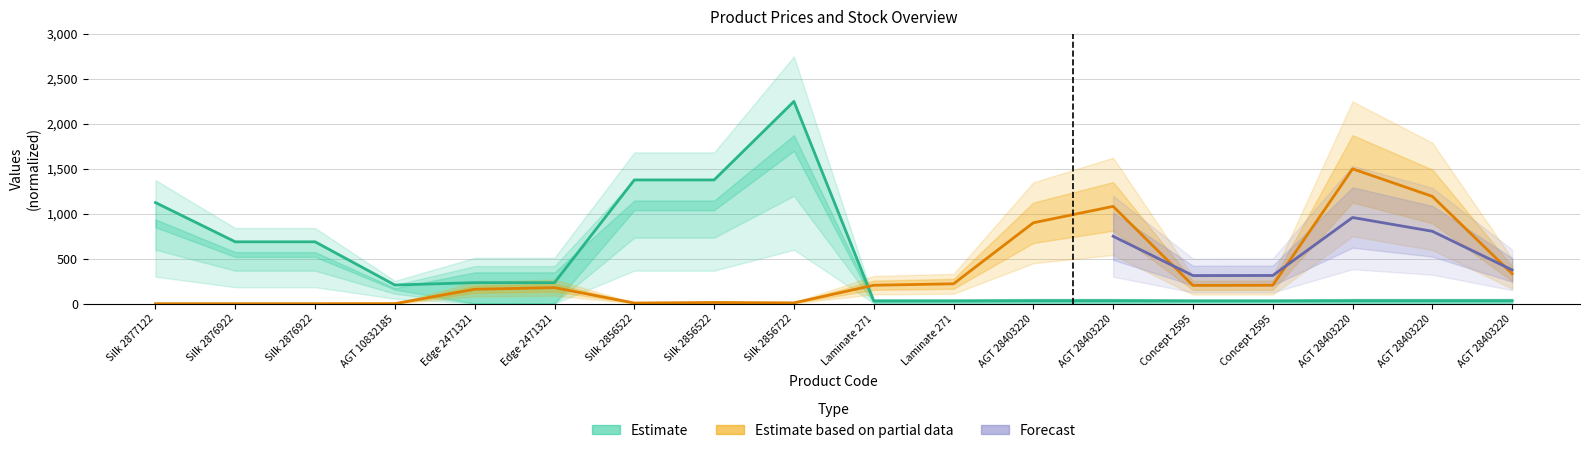

Between Edge 2471321 and Silk 2876922, which is larger?

Silk 2876922